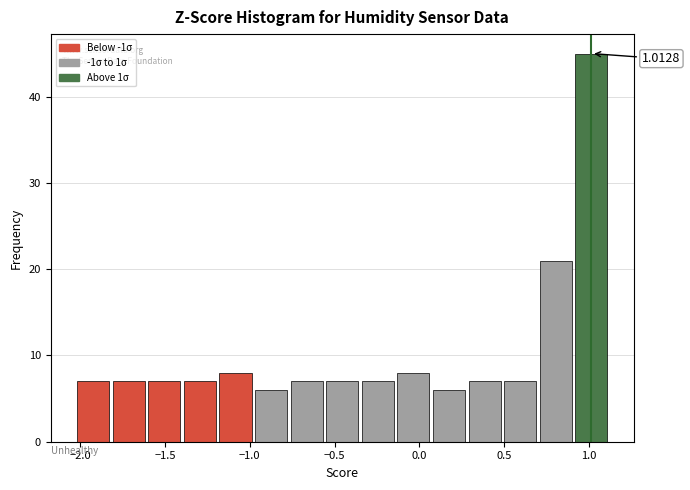

Over which range of the x-axis is the bar tallest?

0.90 to 1.10